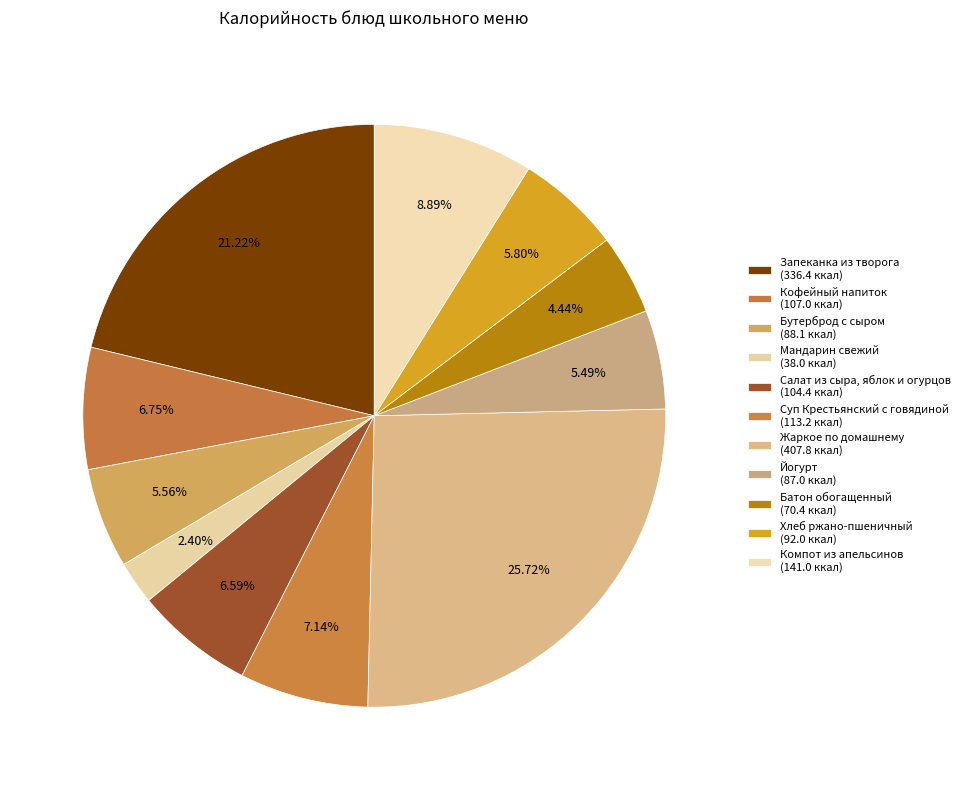

To the nearest percent, what is the combined percentage of Жаркое по домашнему and Мандарин свежий?

28%